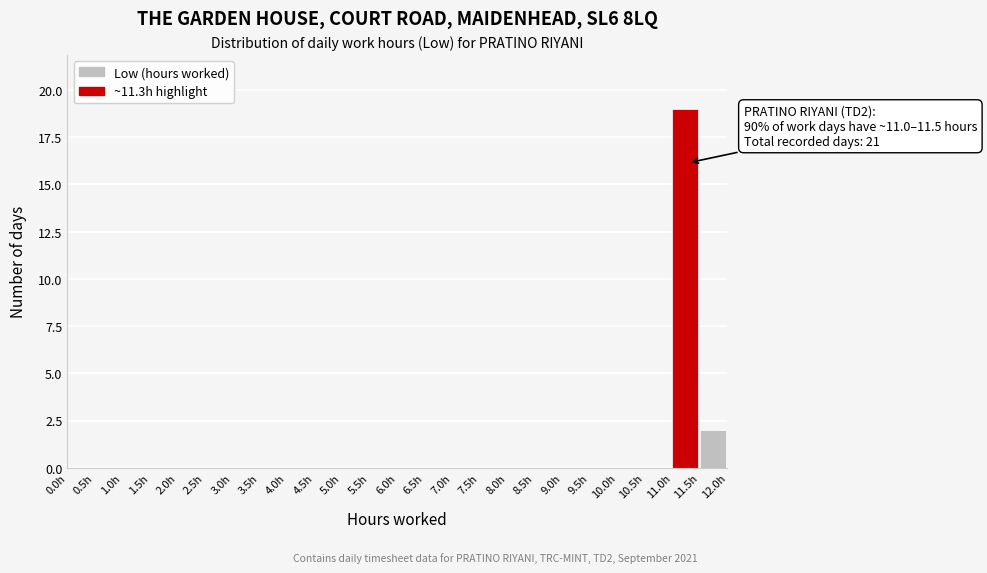

Over which range of the x-axis is the bar tallest?

11.0 to 11.5